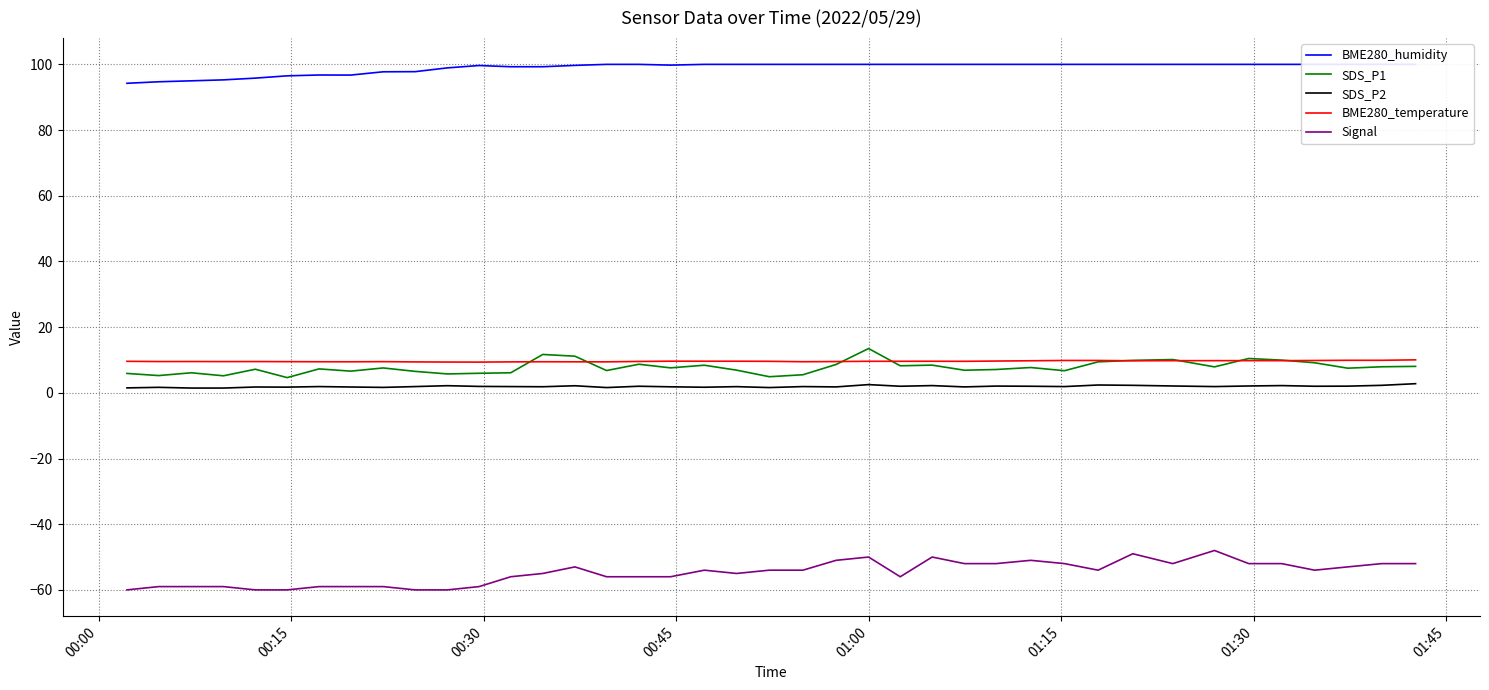

True or false: SDS_P2 and BME280_temperature intersect in this chart.

False